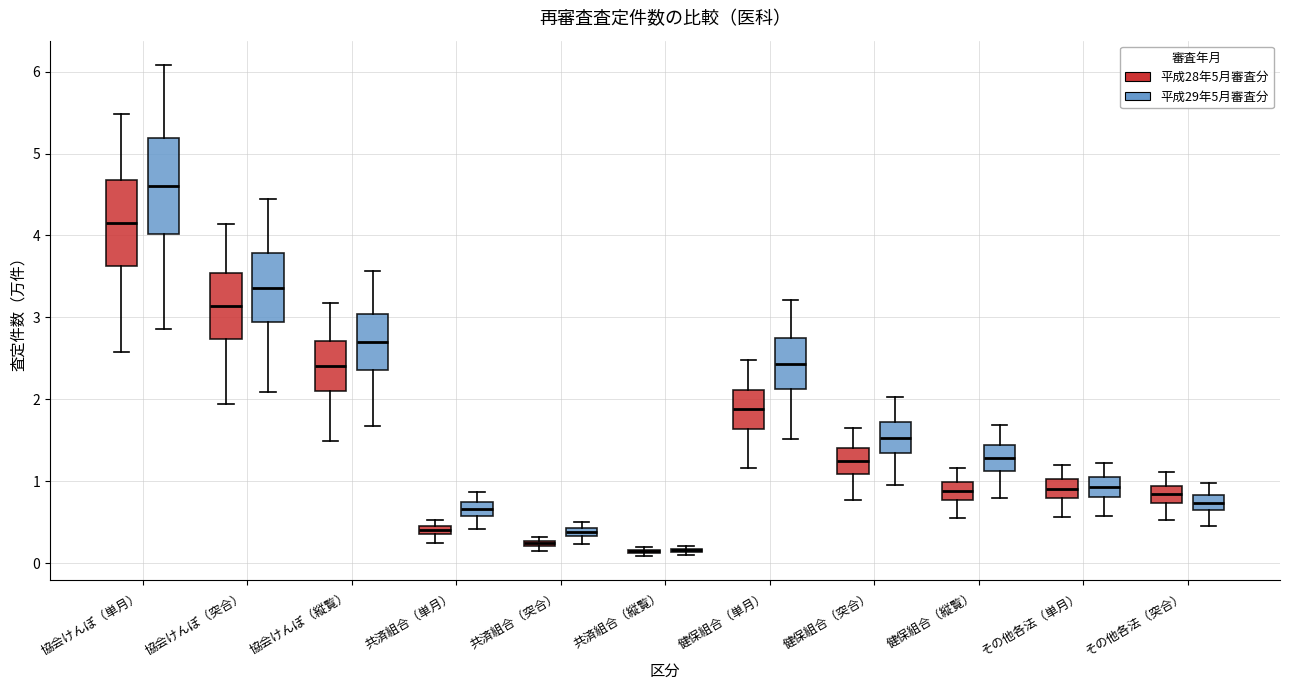

Comparing the boxes themselves (not the whiskers), which one is the tallest?

協会けんぽ（単月） (平成29年5月審査分)